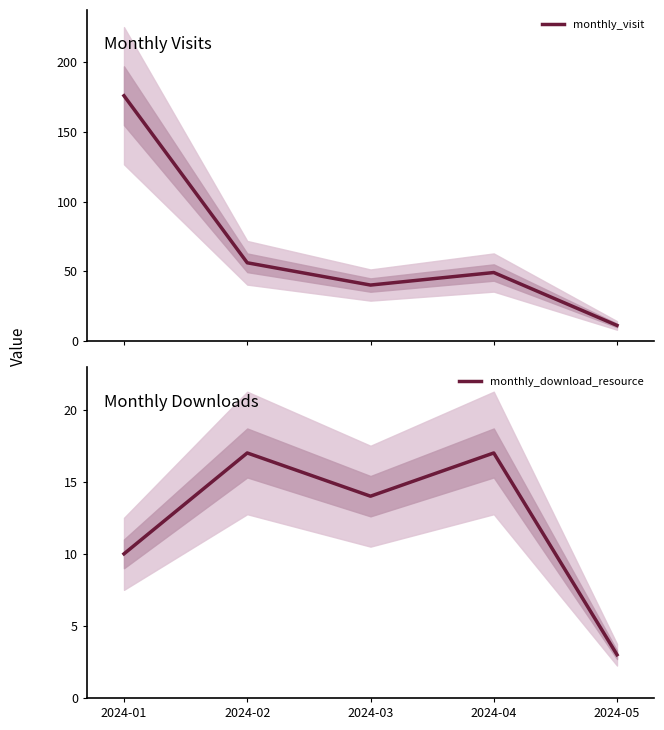

What is the sum of all monthly_download_resource values?

61